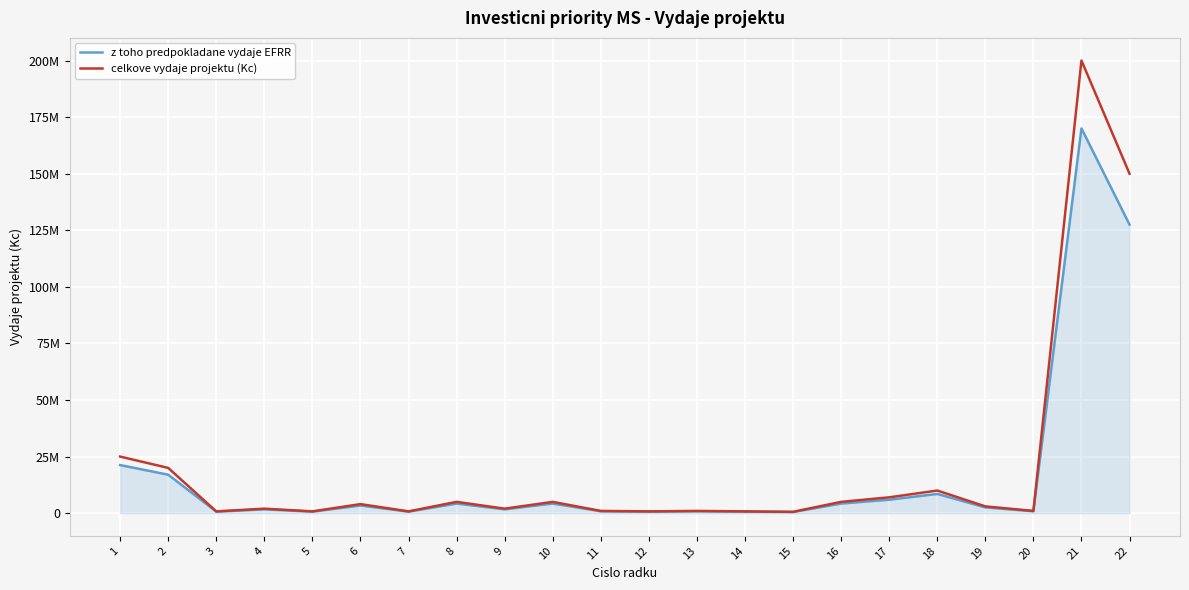

Does the chart have visible grid lines?

Yes